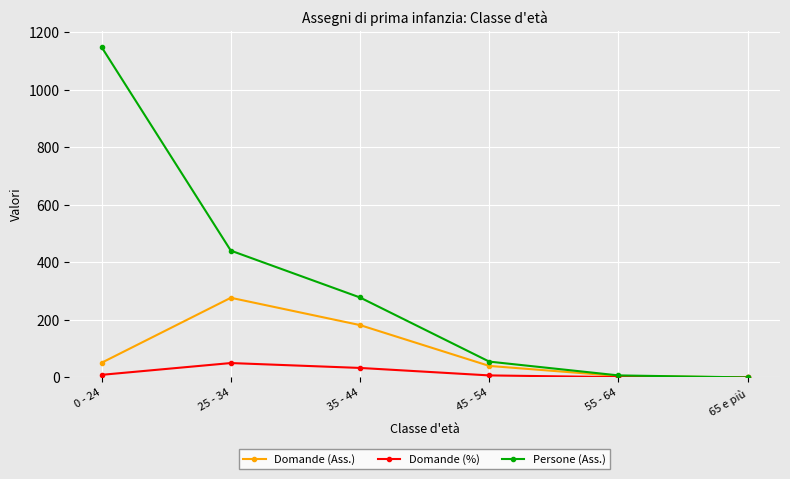

The value of Persone (Ass.) at 35 - 44 is 110. True or false?

False